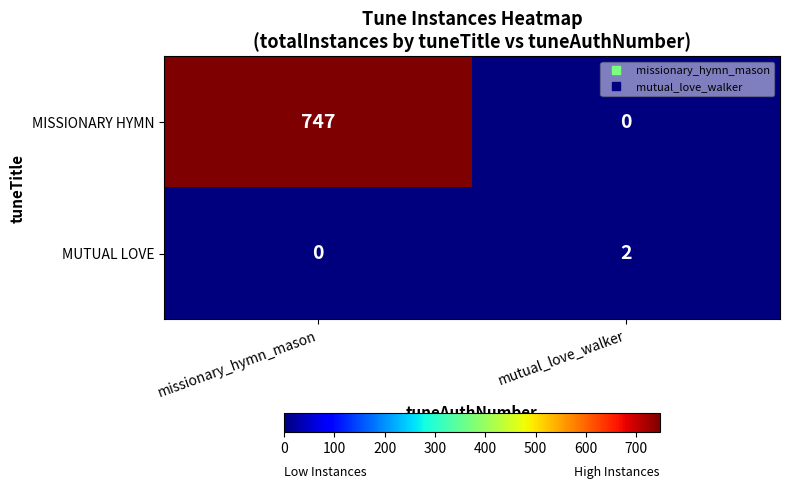

The MUTUAL LOVE series shows 1 at missionary_hymn_mason. True or false?

False